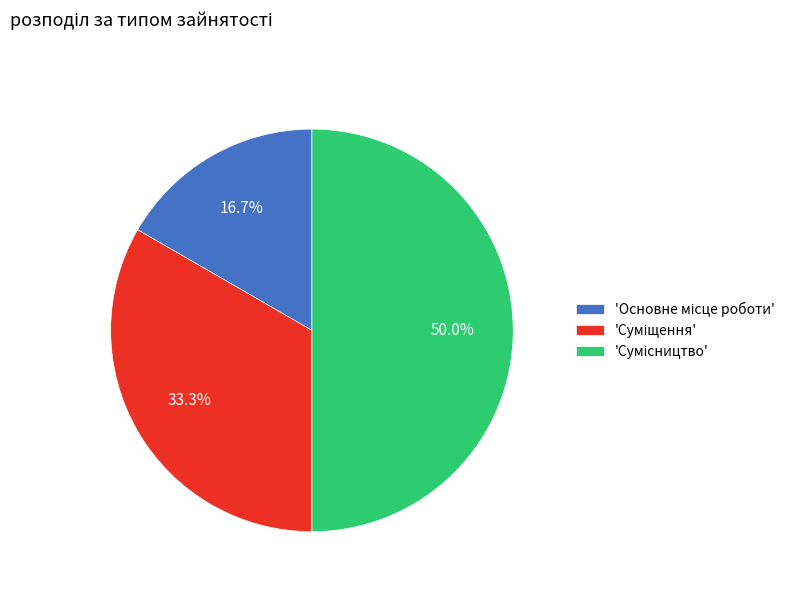

How many segments does this pie chart have?

3